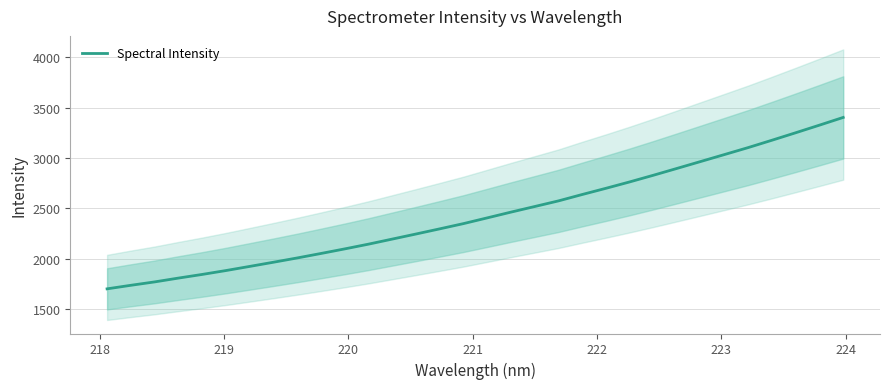

How many data points does each series have?

32